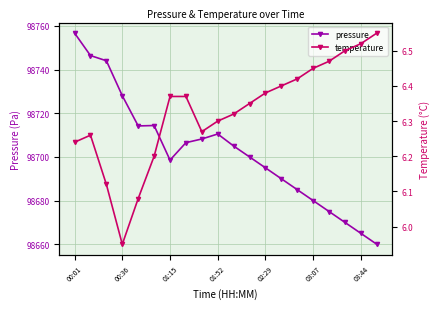

Which series changed the most between 00:36 and 18?

pressure